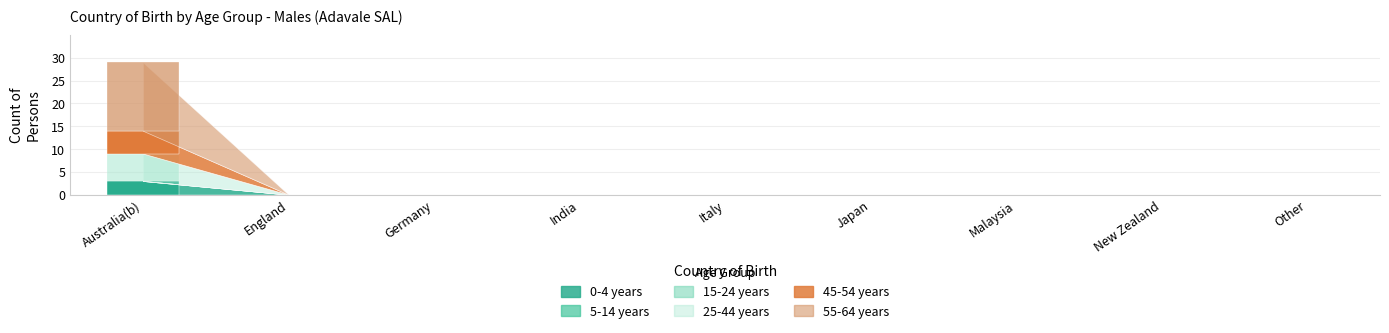

What is the greatest value displayed?

15